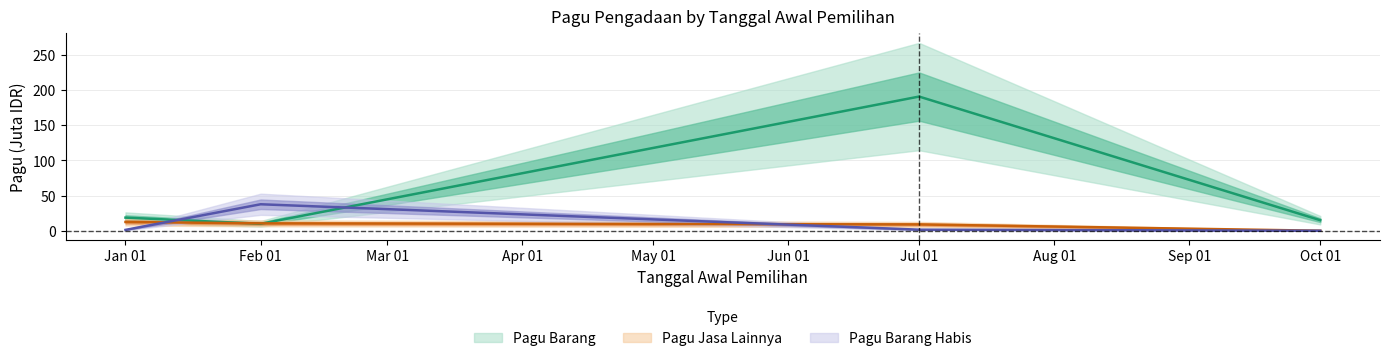

How many intersections are there between Pagu_Habis and Pagu_Barang?

2